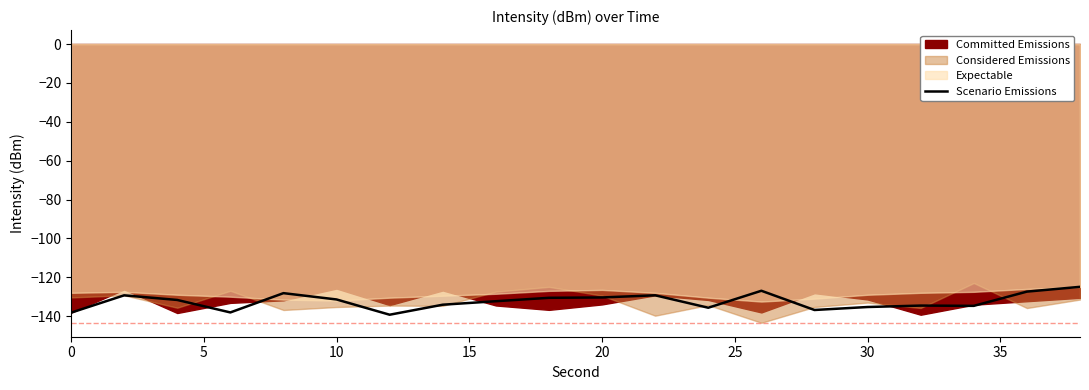

What is the sum of all values?

-2649.2